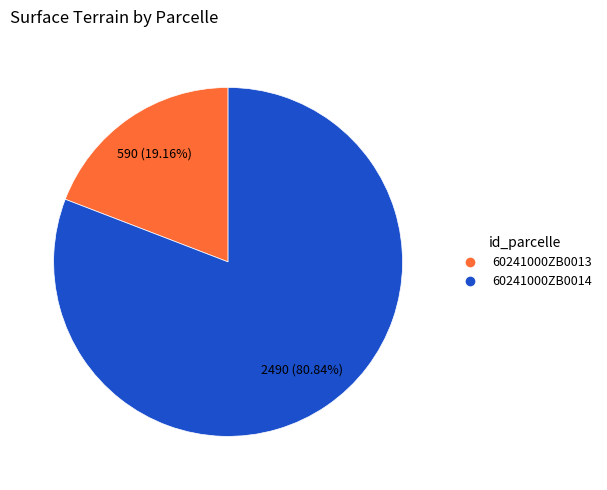

What is the smallest slice in the pie chart?

60241000ZB0013